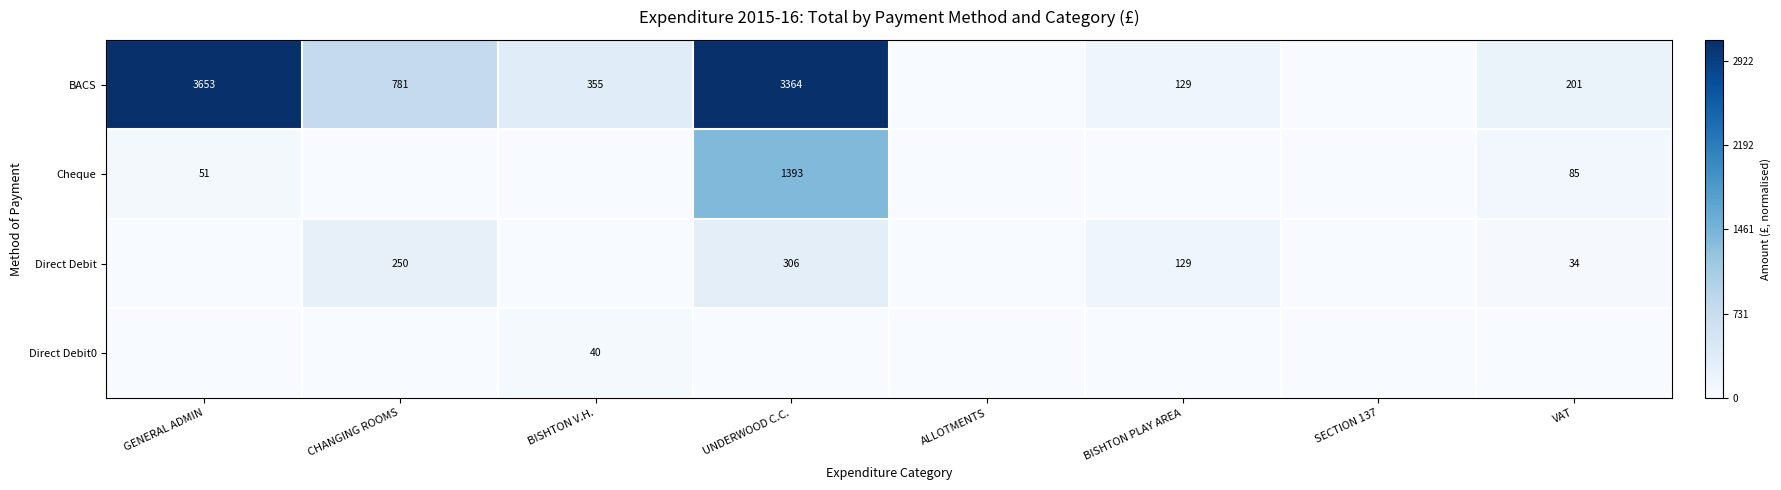

The value of BACS at UNDERWOOD C.C. is 5683. True or false?

False